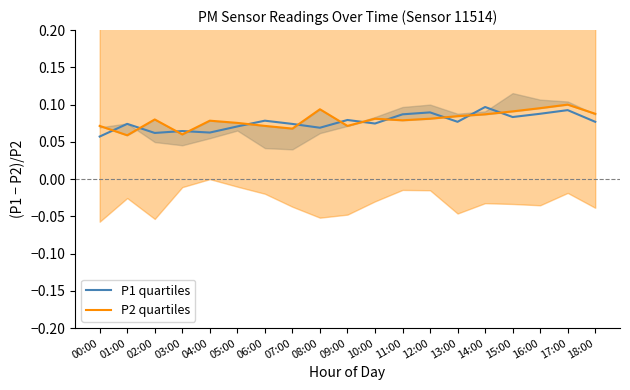

Rank the series by their average value, from lowest to highest.

P1 quartiles, P2 quartiles